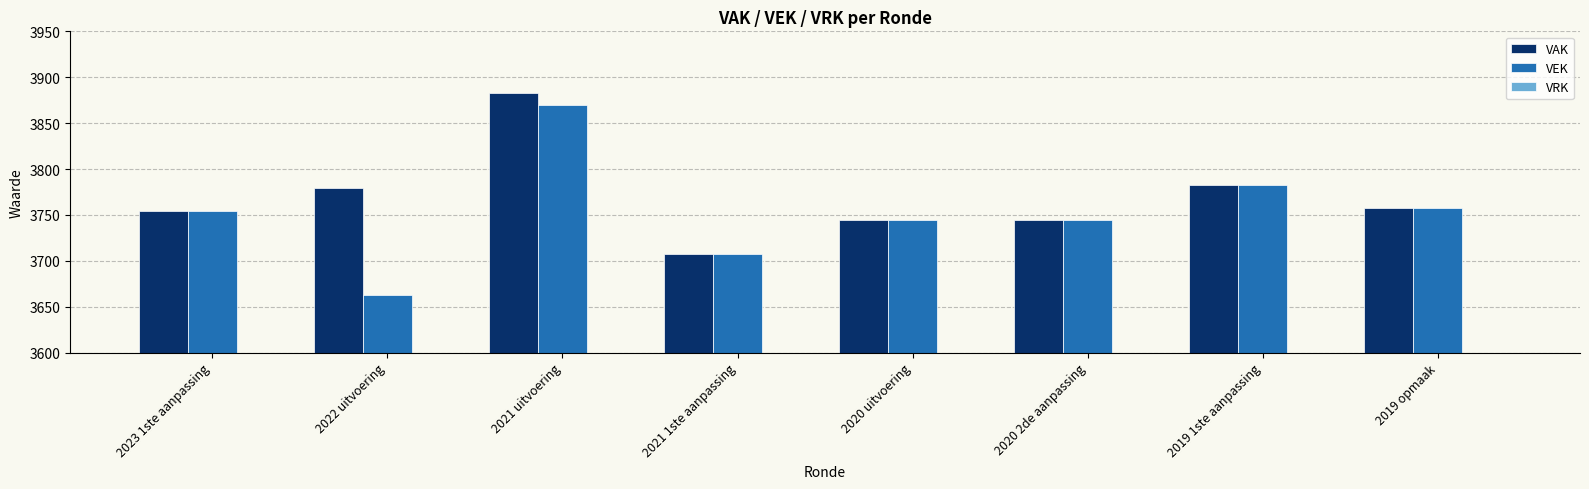

What is the difference between the maximum and minimum values in the VEK series?

207